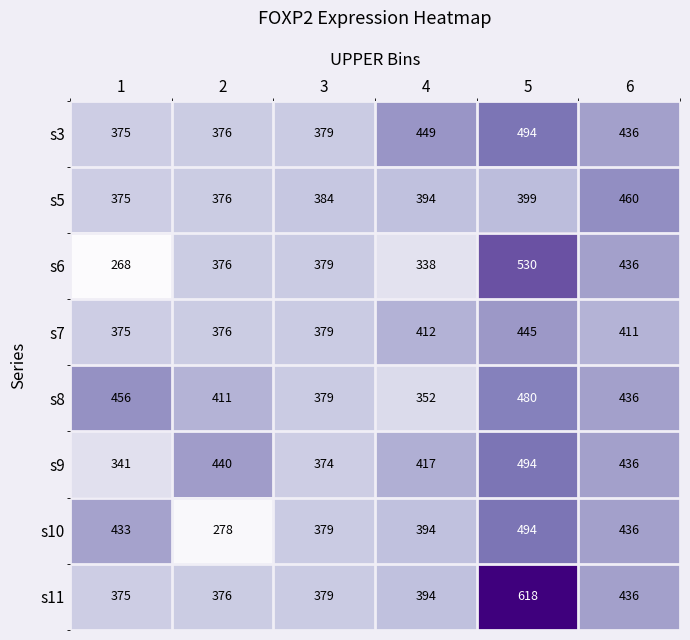

What is the sum of the s7 values at 4 and 6?

823